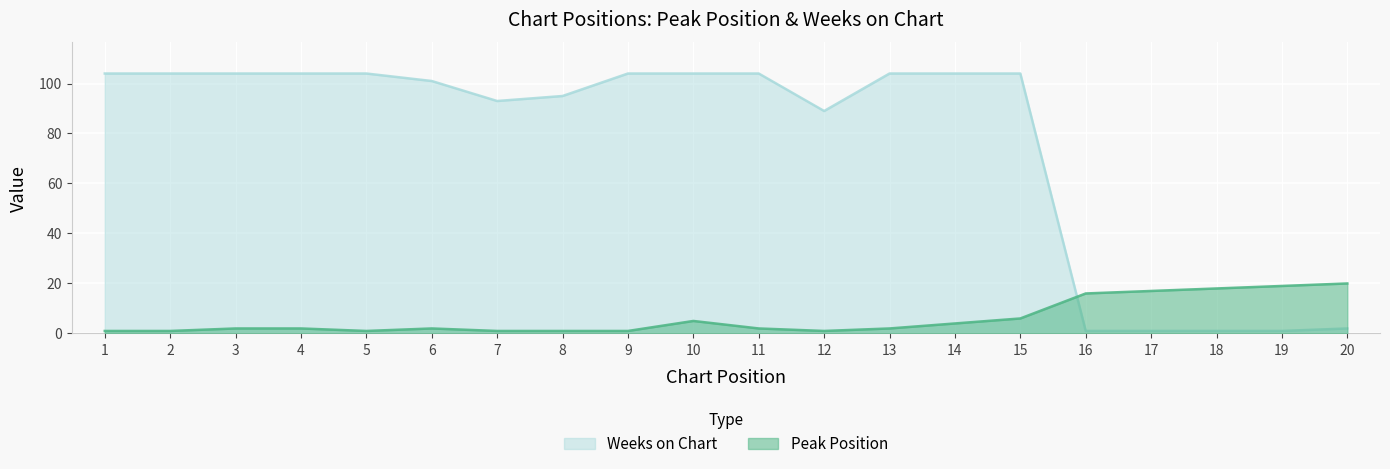

Is it true that Peak Position equals 13 at 20?

False